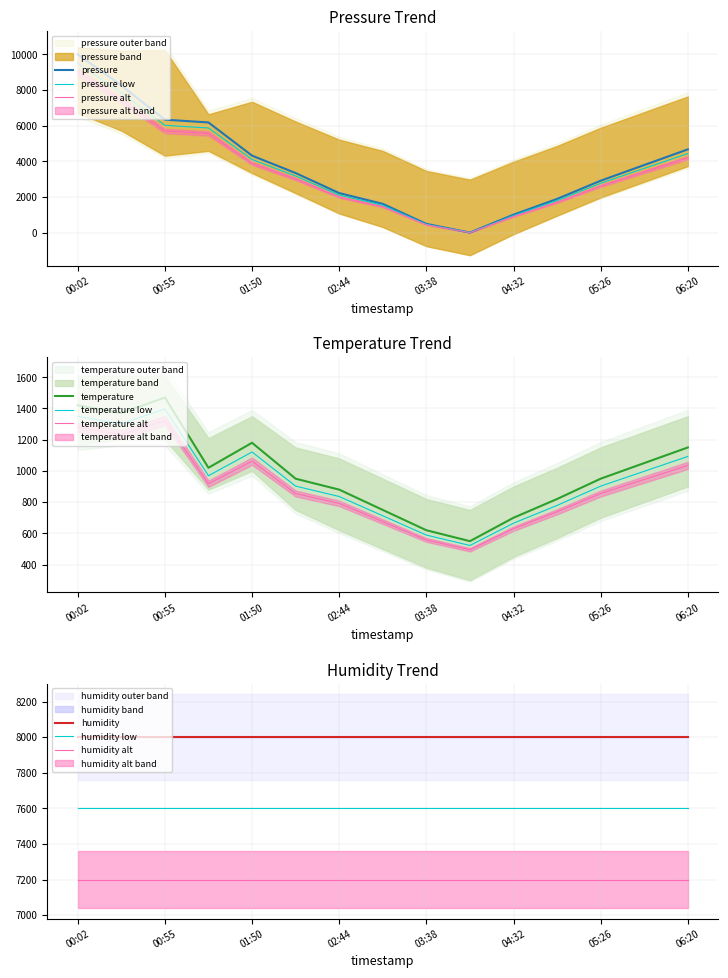

Between which two adjacent categories do temperature and pressure first intersect?

03:11 and 03:38